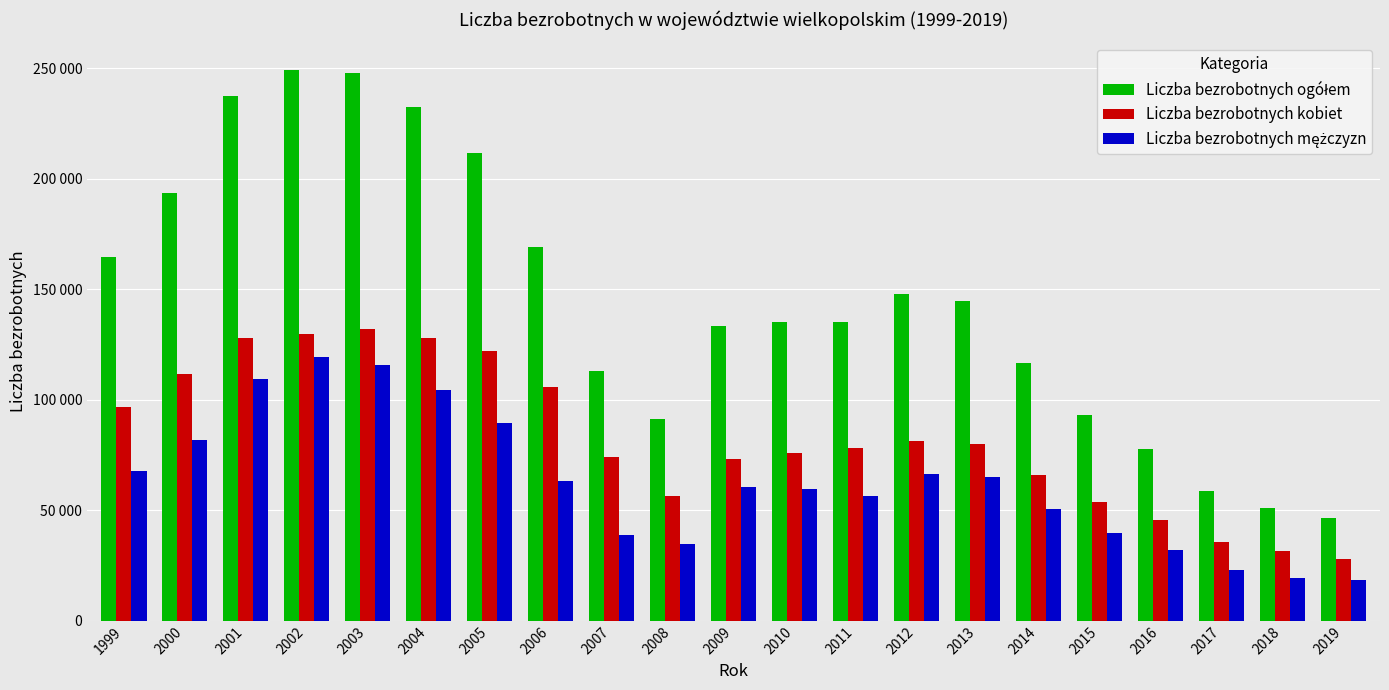

What is the highest value of the Liczba bezrobotnych ogółem series?

249238